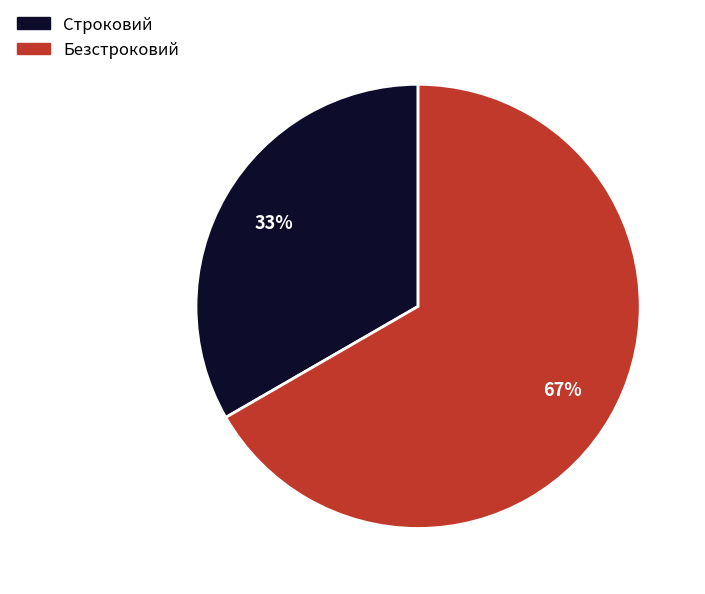

Approximately how many times larger is the value at Безстроковий compared to Строковий?

2.0